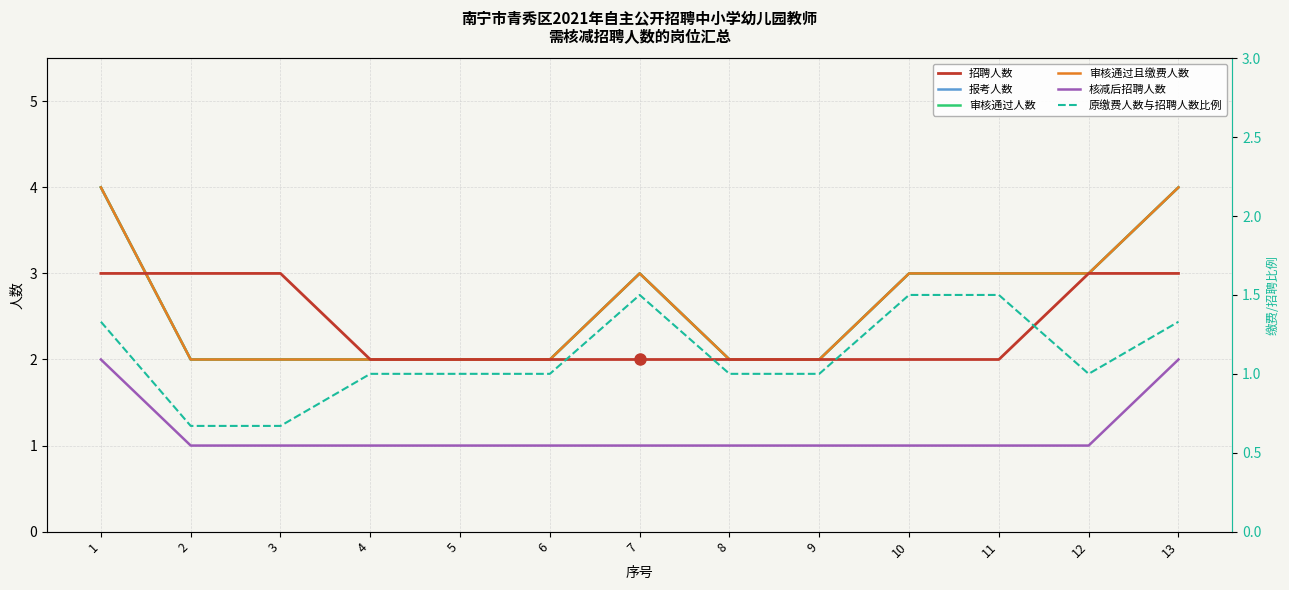

What are all the series names shown in the legend?

招聘人数, 报考人数, 审核通过人数, 审核通过且缴费人数, 核减后招聘人数, 原缴费人数与招聘人数比例